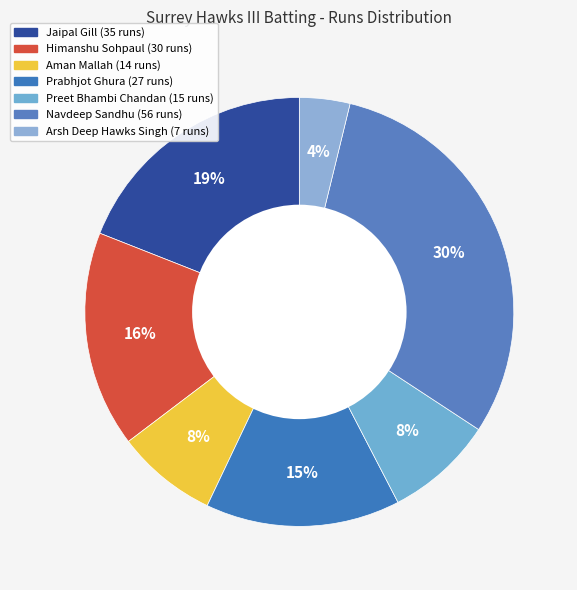

What percentage is NOT represented by Navdeep Sandhu?

69.6%